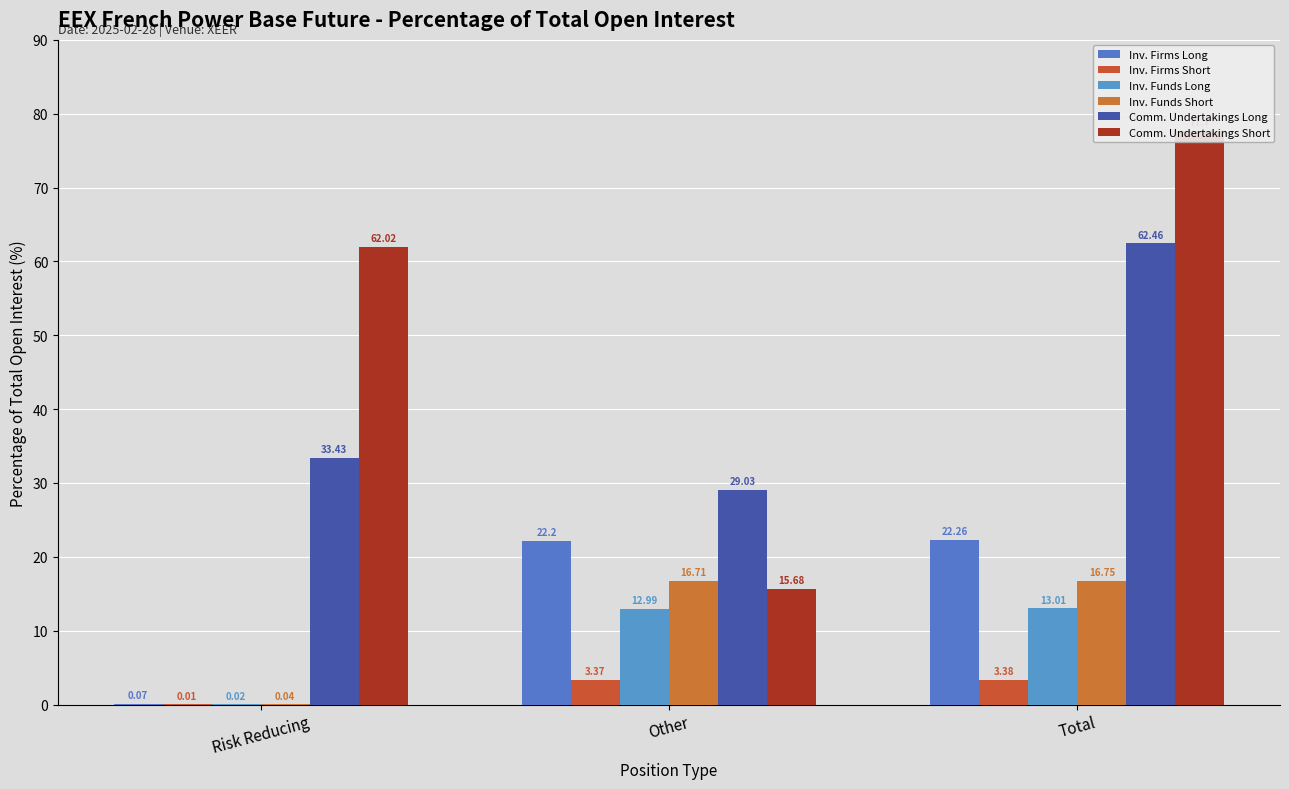

What value does the Inv. Firms Long series have at Risk Reducing?

0.1